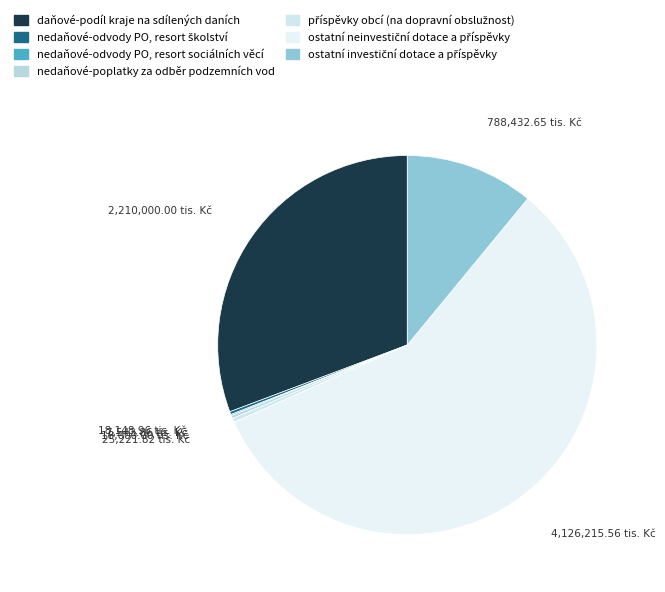

How many segments does this pie chart have?

7